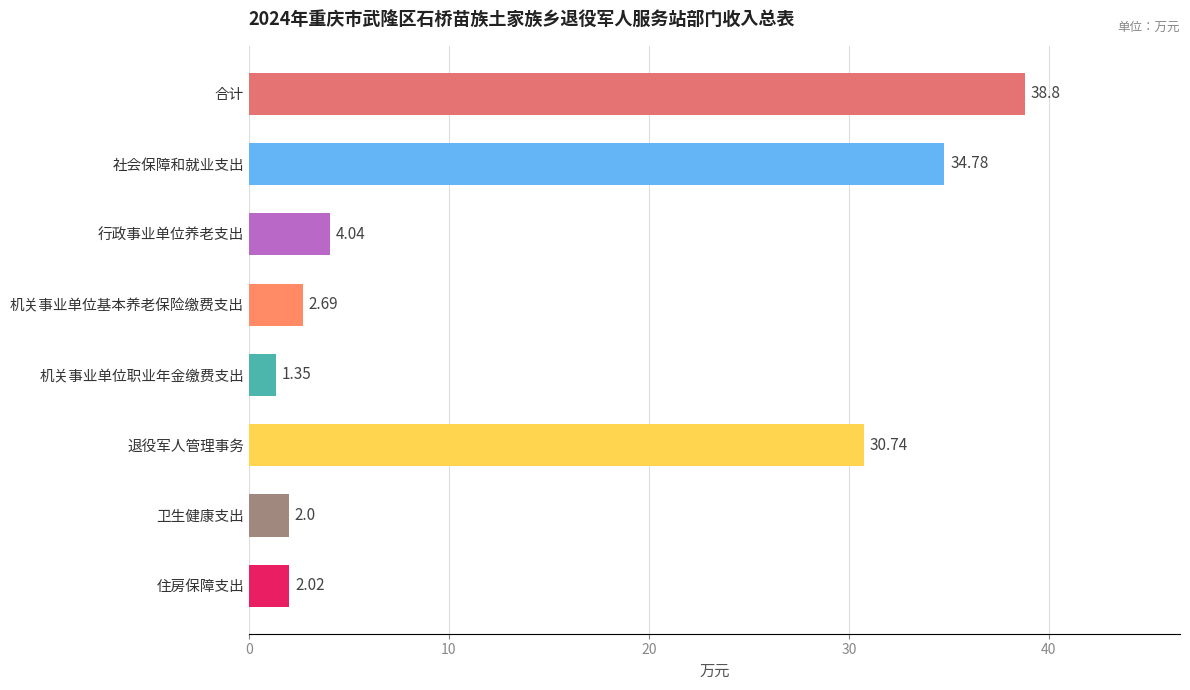

Where is the data nearest to the value 20?

退役军人管理事务